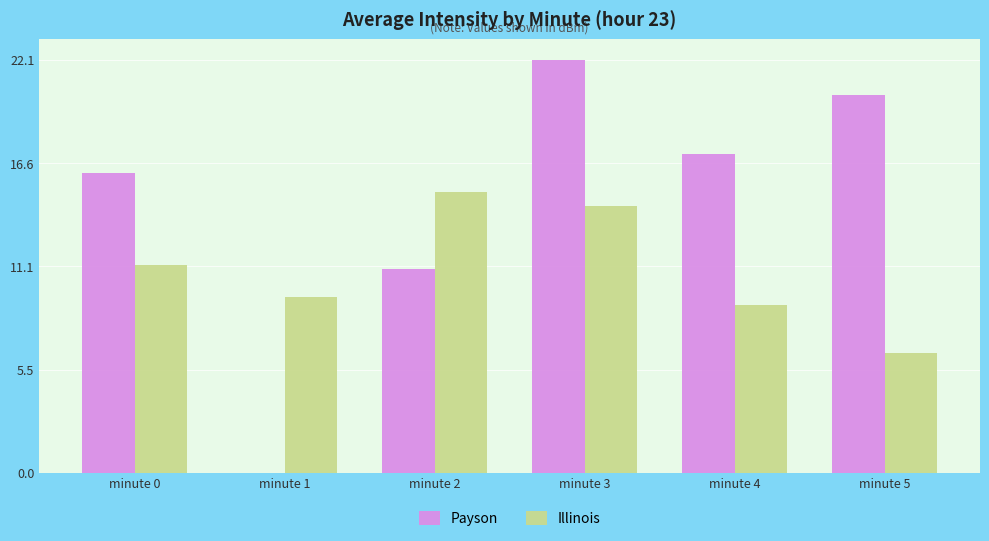

True or false: Payson has a value of 9.2 at minute 1.

False